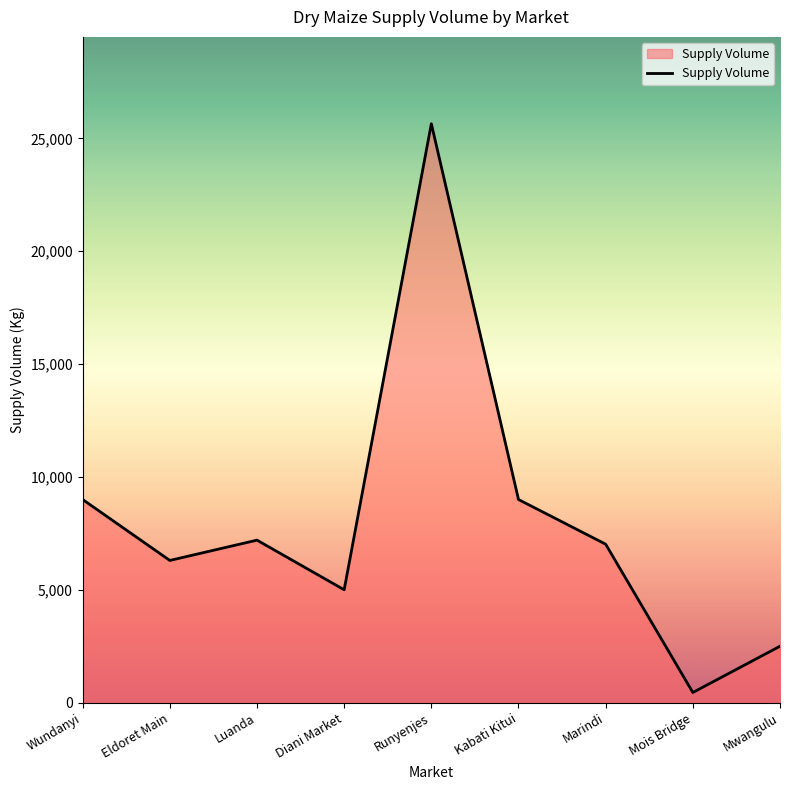

Between Mois Bridge and Runyenjes, which is larger?

Runyenjes